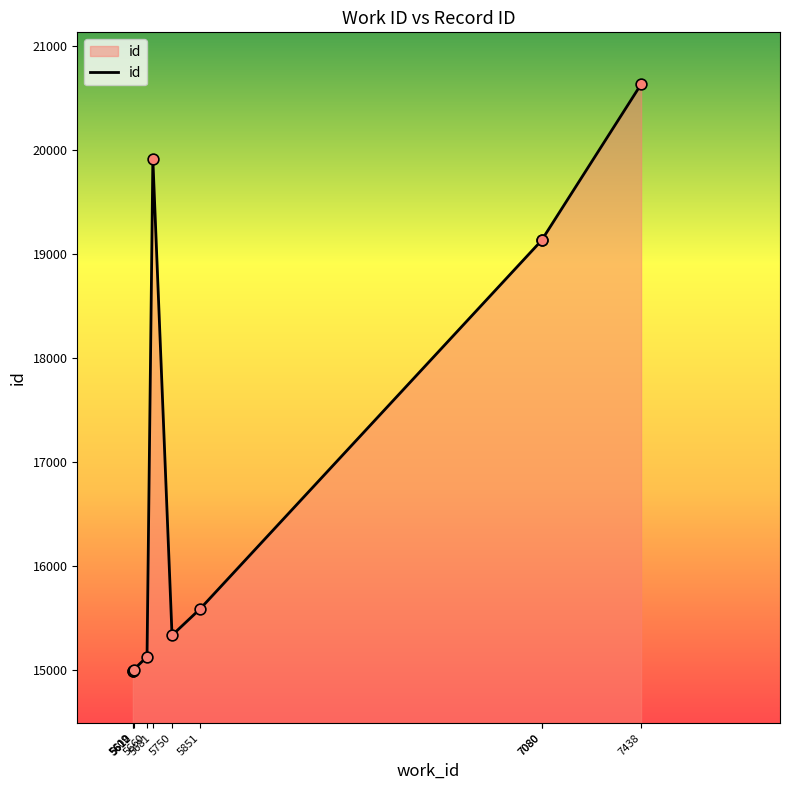

What is the change in value from 5610 to 5660?

+137